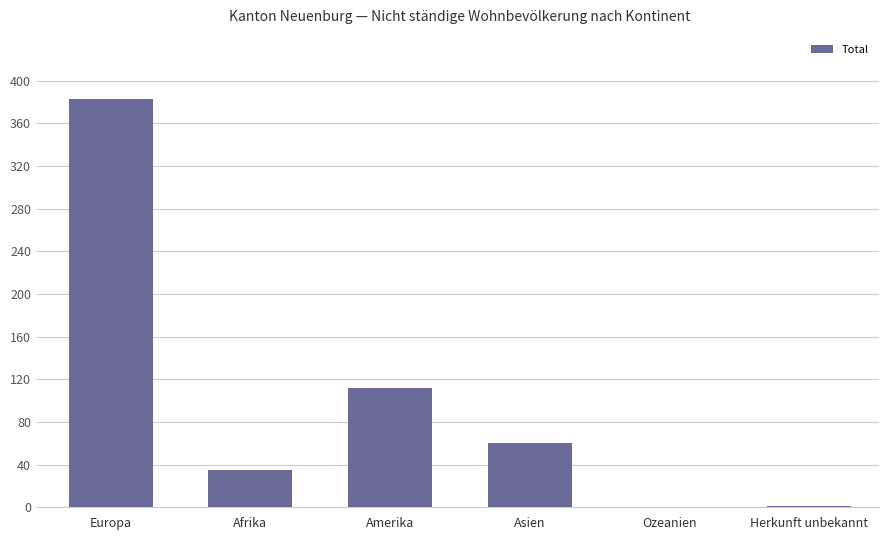

What is the maximum value shown in the chart?

383